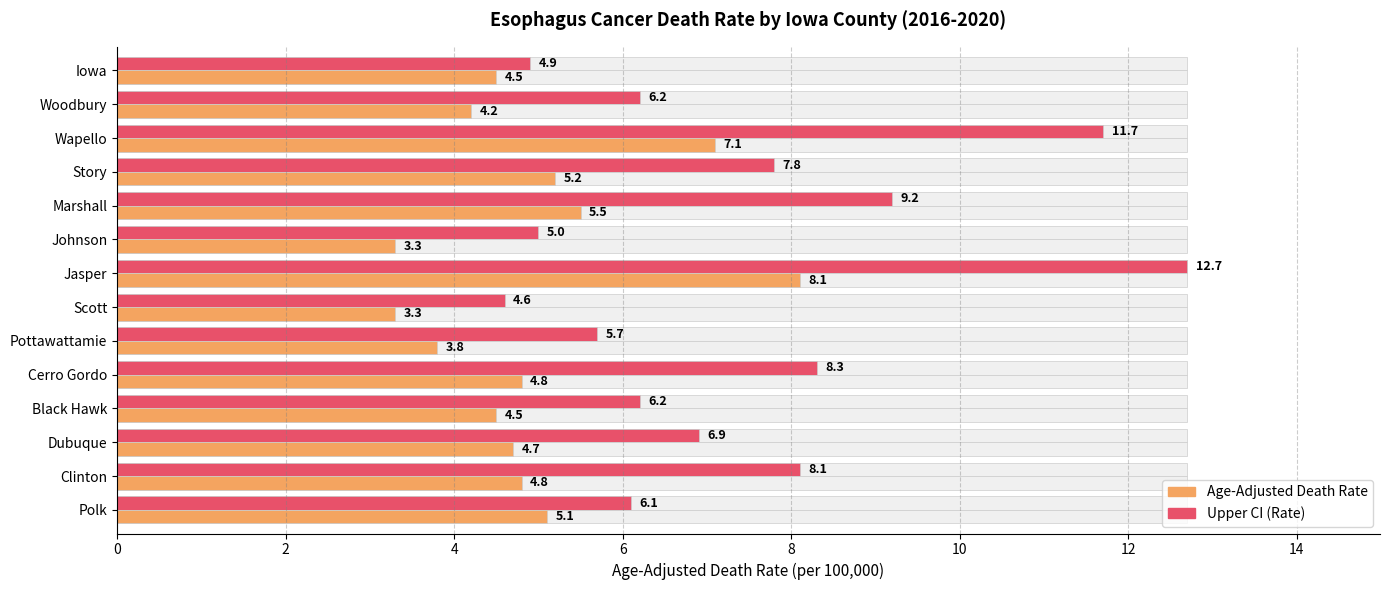

How many values in the Age-Adjusted Death Rate series exceed 4?

11